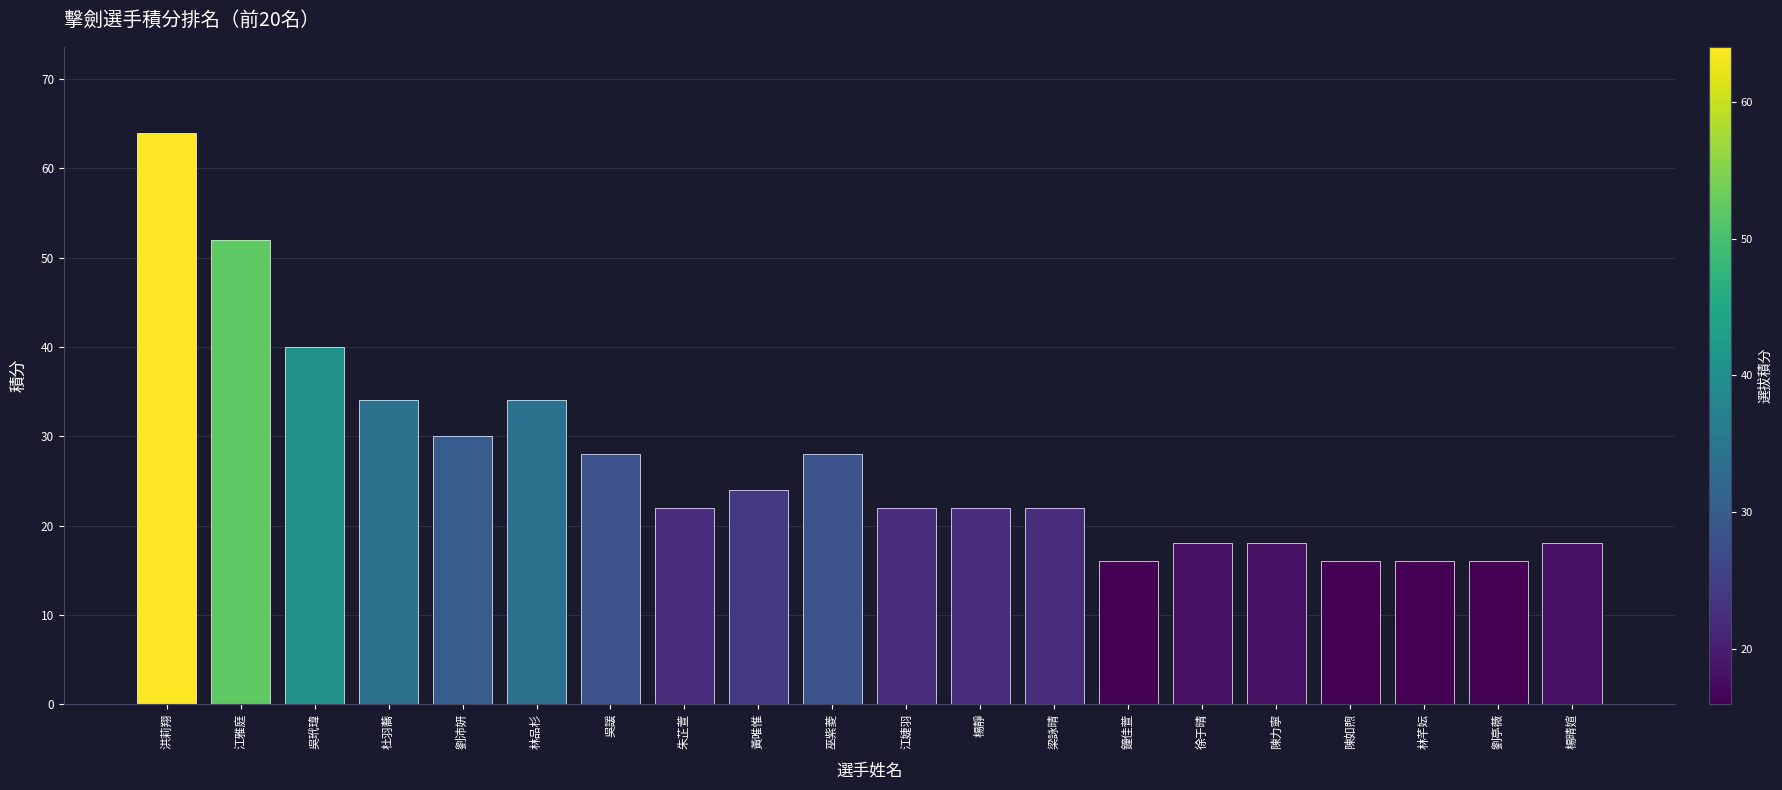

Reading left to right, what are all the values shown in this chart?

64	52	40	34	30	34	28	22	24	28	22	22	22	16	18	18	16	16	16	18